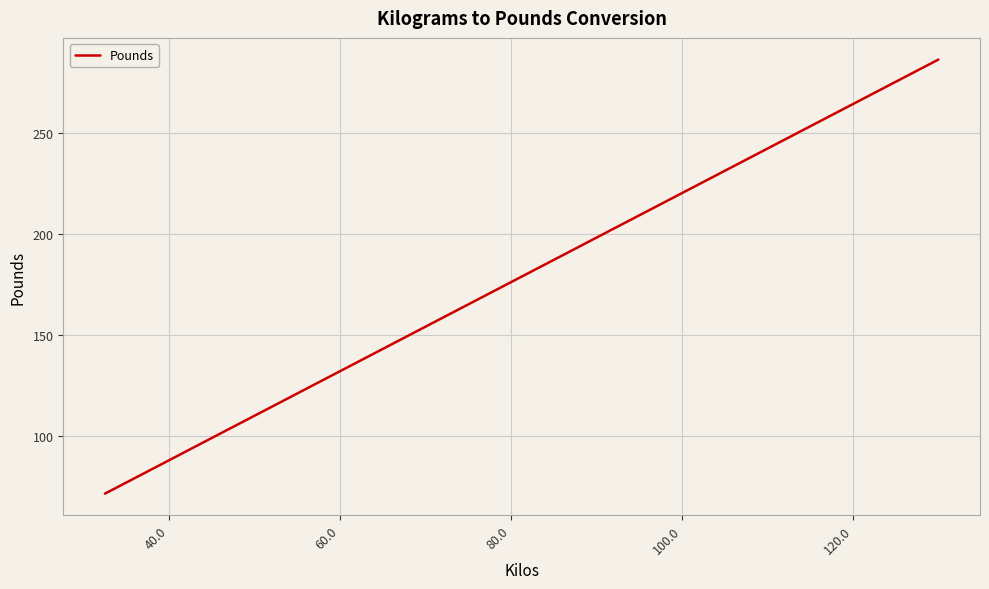

What is the smallest value displayed?

71.7